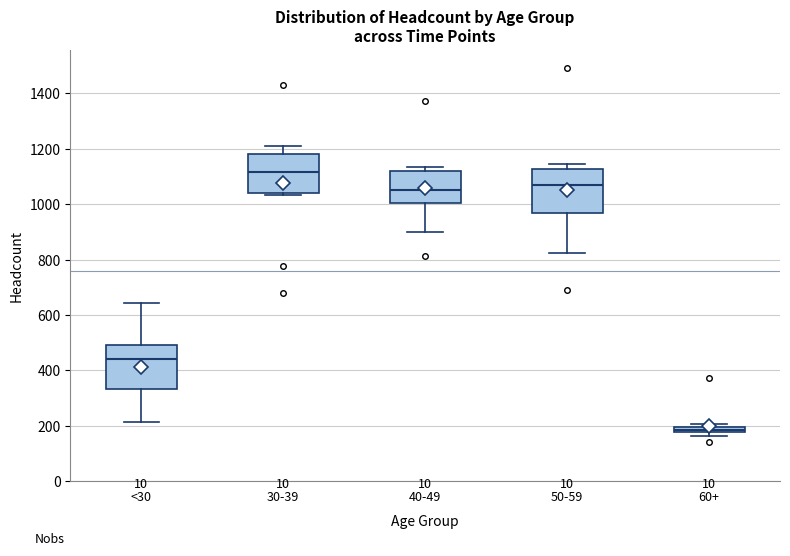

Which box has the highest median line?

30-39